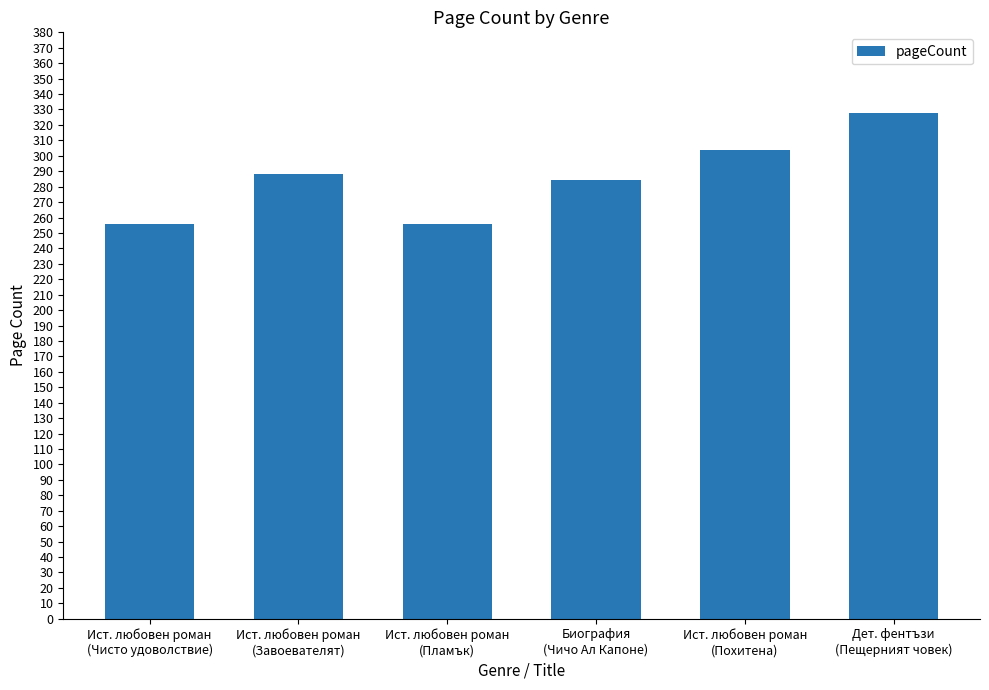

How many distinct data groups are displayed?

1